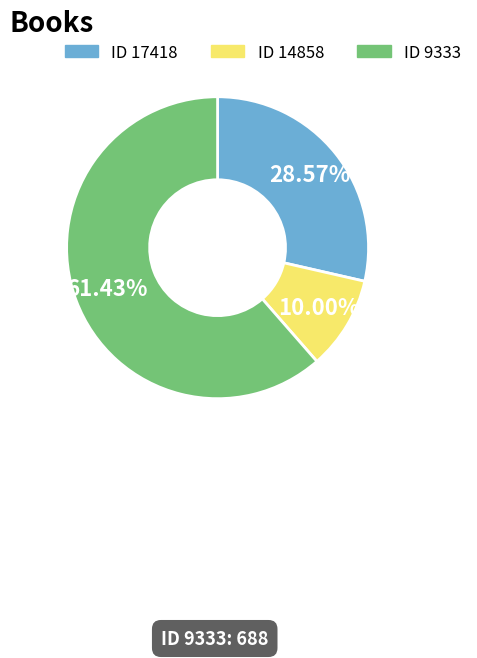

Rank the categories by value from lowest to highest.

ID 14858, ID 17418, ID 9333